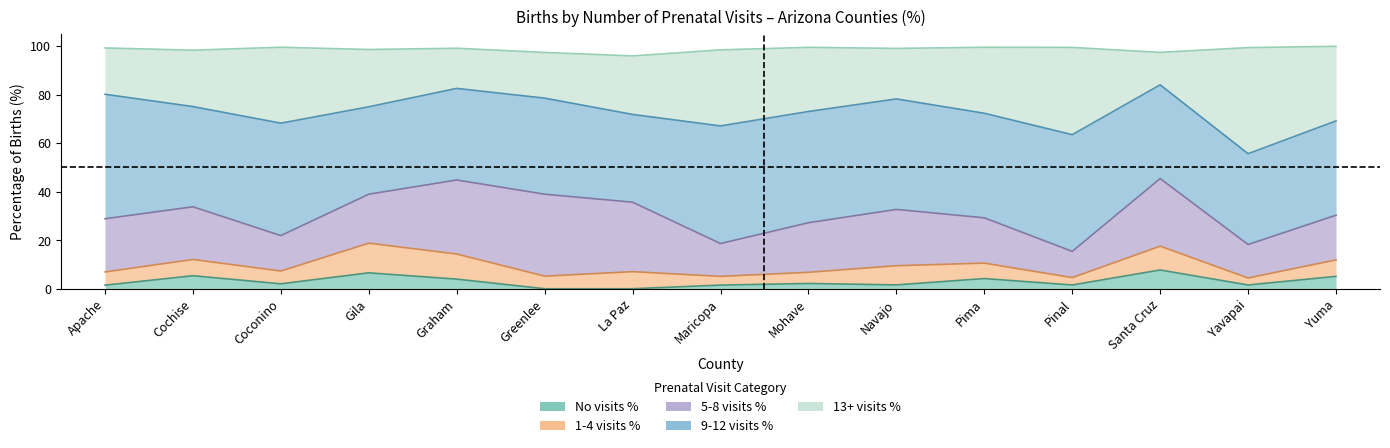

What position from the left is Cochise?

2